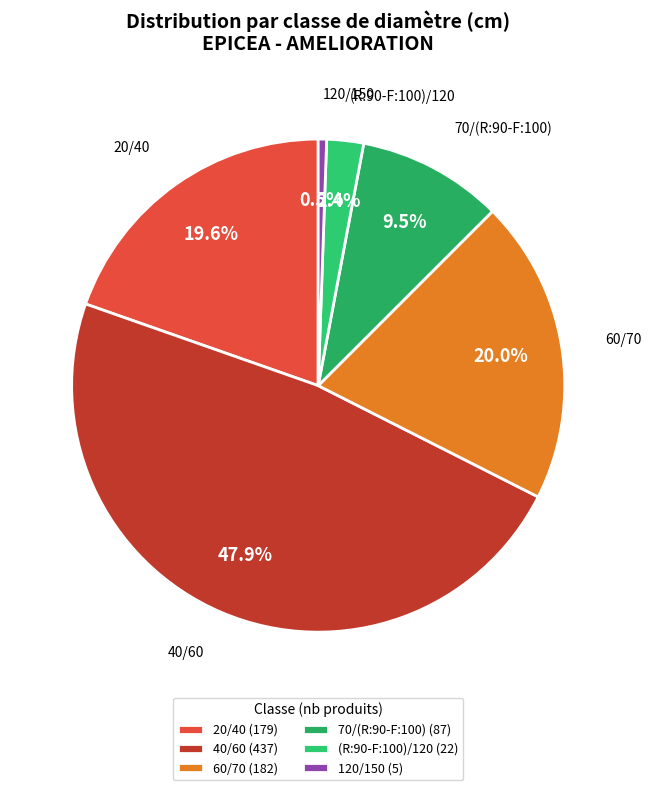

Between 60/70 and 120/150, which is larger?

60/70